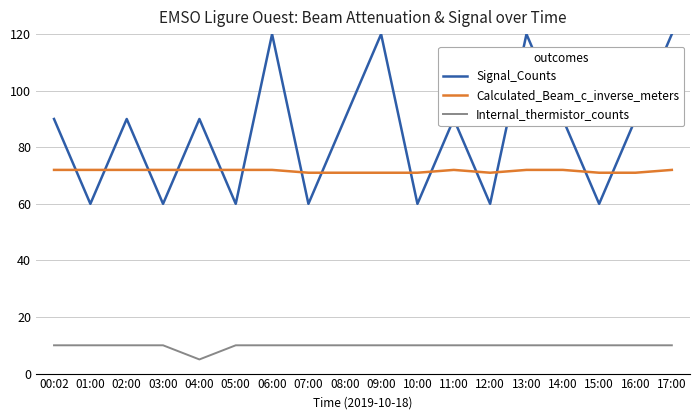

What is the difference between the Calculated_Beam_c_inverse_meters values at 15:00 and 02:00?

1